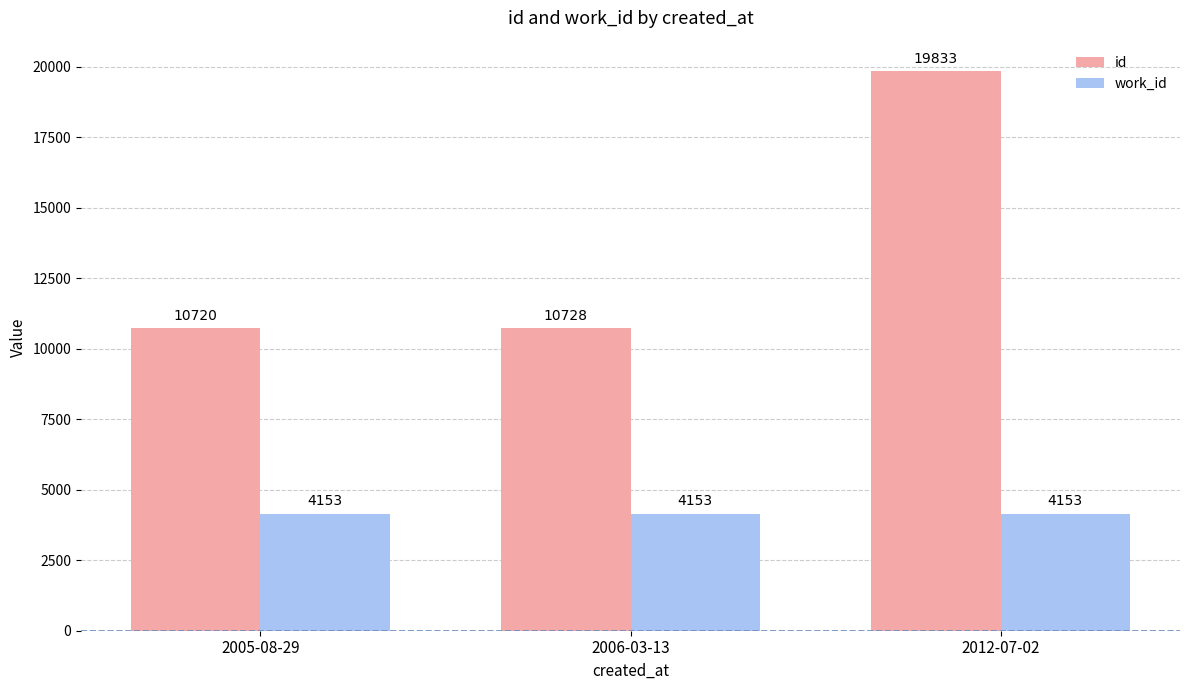

Which category has the highest value across all series?

2012-07-02